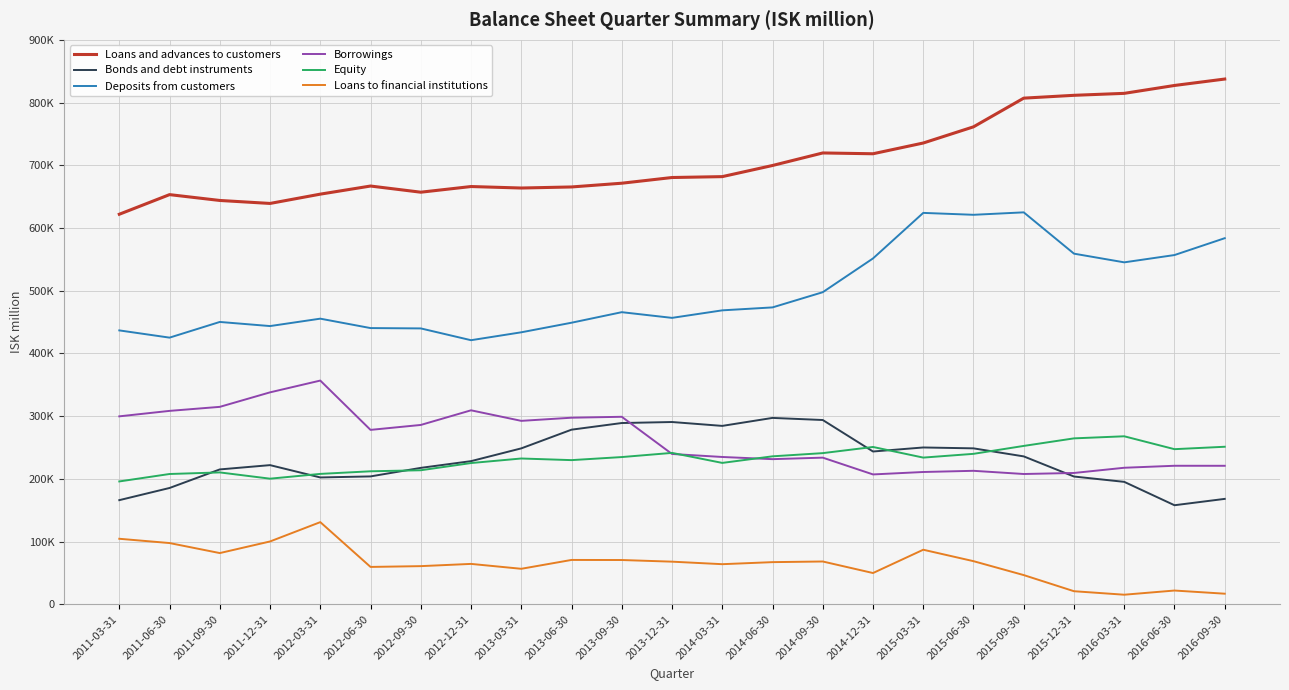

Rank the series at 2015-12-31 from highest to lowest value.

Loans and advances to customers, Deposits from customers, Equity, Borrowings, Bonds and debt instruments, Loans to financial institutions